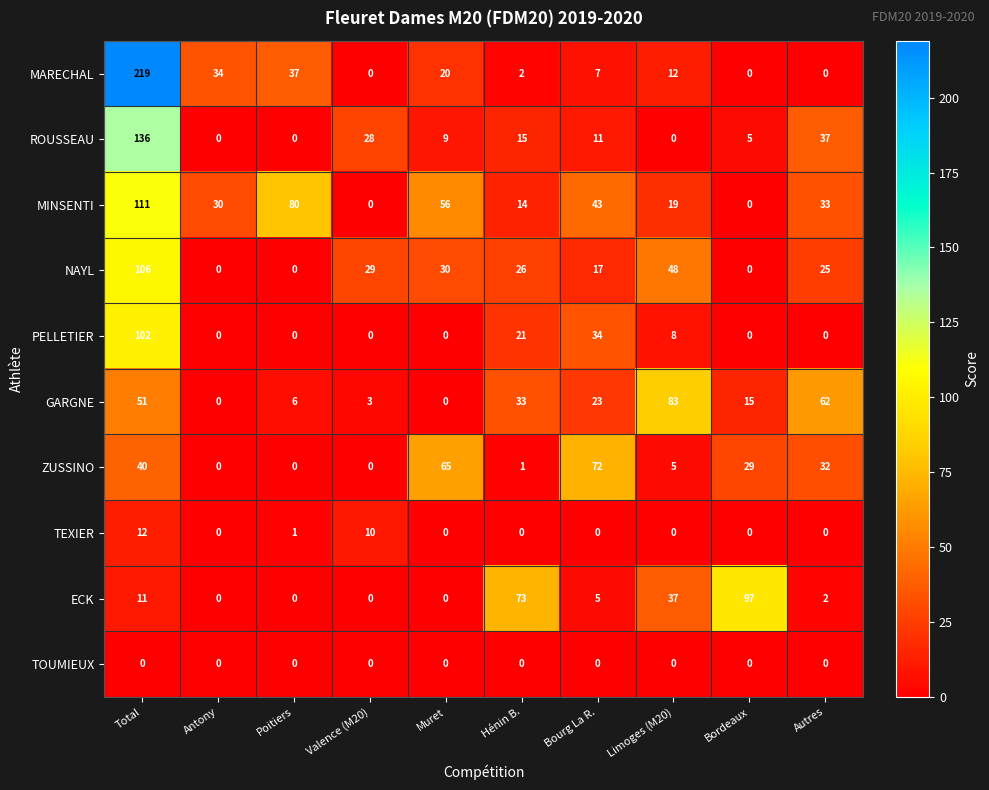

True or false: MINSENTI has a value of 31 at Limoges (M20).

False